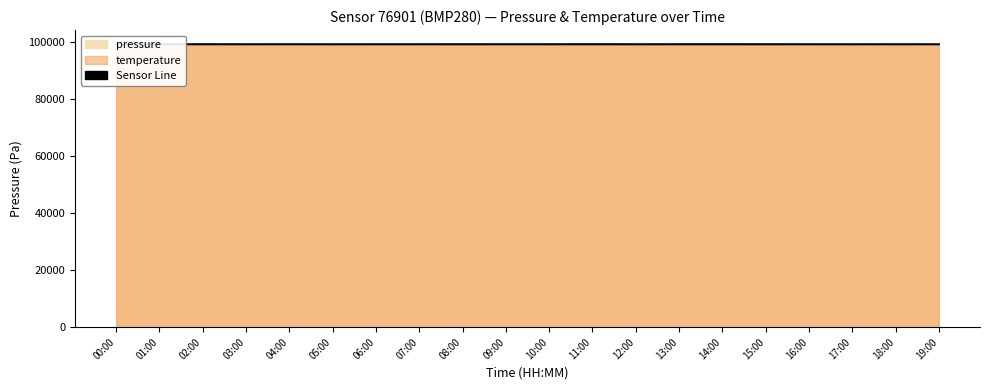

List the labels in order of value, largest first.

11:00, 02:00, 14:00, 13:00, 08:00, 15:00, 04:00, 10:00, 18:00, 09:00, 07:00, 12:00, 16:00, 19:00, 06:00, 01:00, 00:00, 03:00, 17:00, 05:00